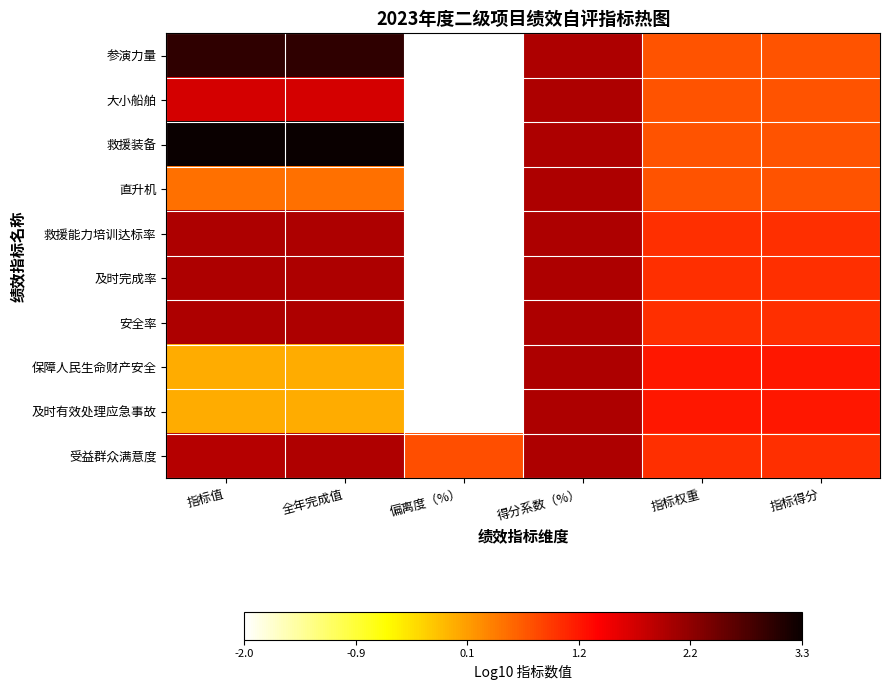

At which category is the sum across all series the highest?

得分系数（%）